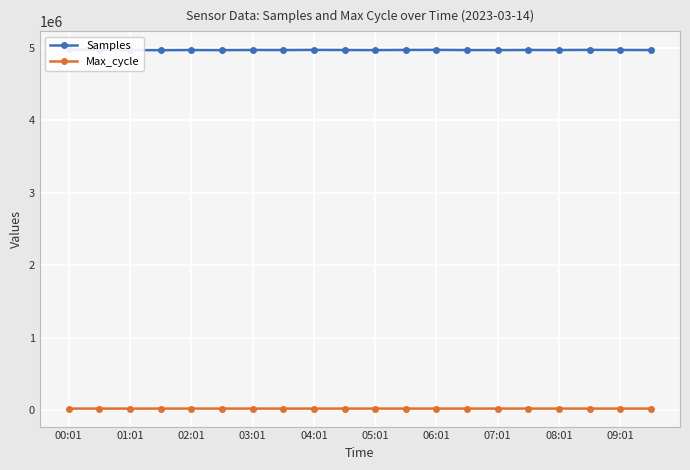

True or false: Max_cycle and Samples intersect in this chart.

False